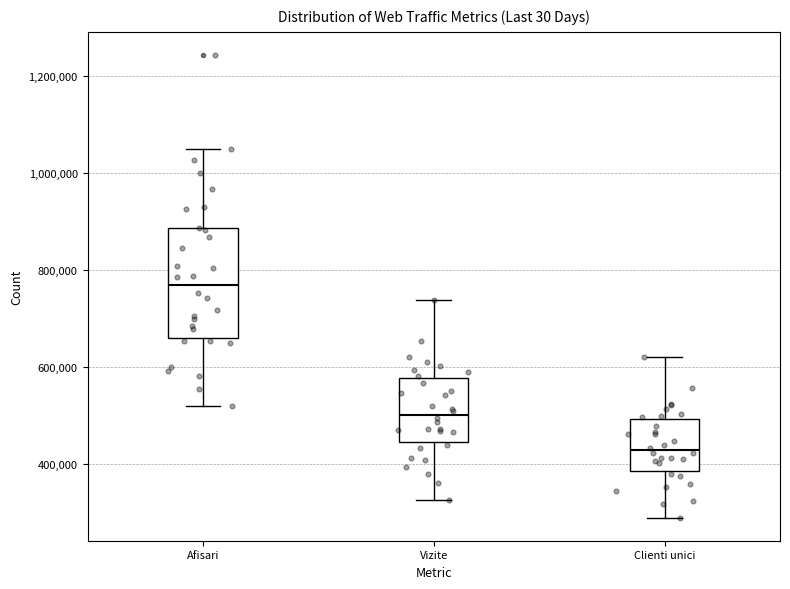

Reading left to right, transcribe this box plot: for each box, give where its median line is, the range the box spans, and where its two whiskers end, as read against the y-axis. The values are not printed on the chart, so give them approximately, as read against the axis.

Afisari: median 760000, box 660000 to 880000, whiskers 520000 to 1060000
Vizite: median 500000, box 440000 to 580000, whiskers 320000 to 740000
Clienti unici: median 420000, box 380000 to 500000, whiskers 300000 to 620000